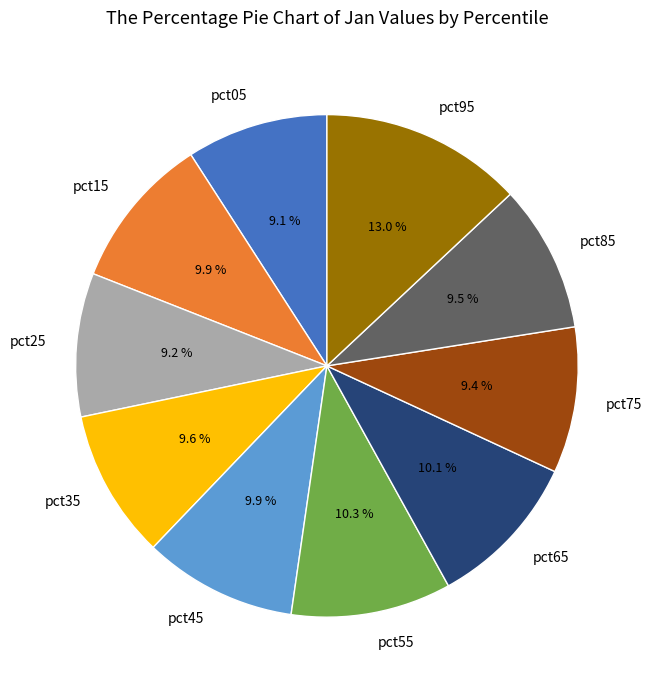

To the nearest percent, what is the combined percentage of pct25 and pct65?

19%